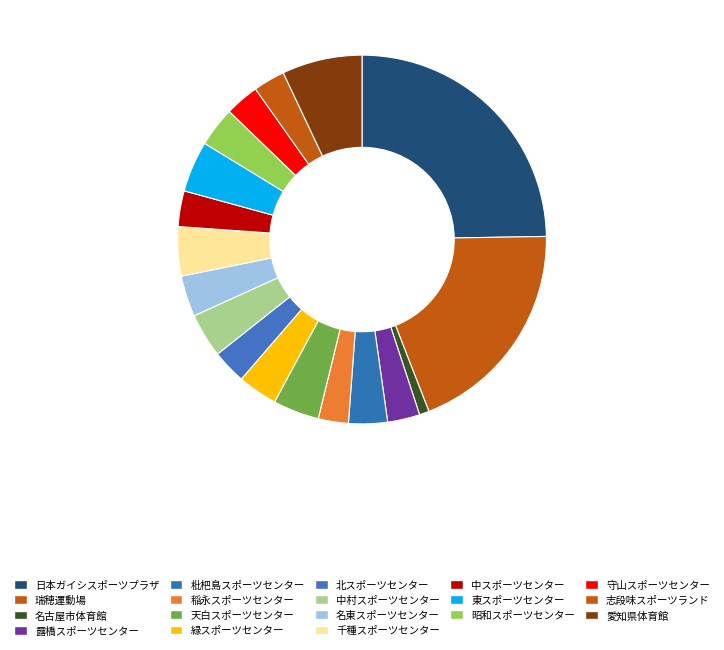

What is the largest slice in the pie chart?

日本ガイシスポーツプラザ